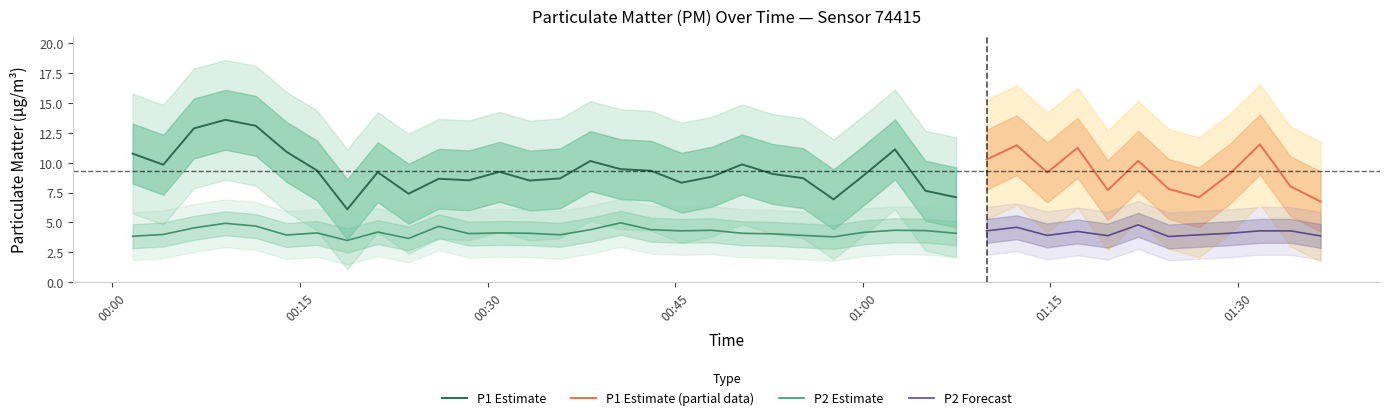

Reading right to left, extract all data points from this chart.

P1: 39=6.8	38=8.0	37=11.5	36=9.1	35=7.1	34=7.8	33=10.2	32=7.7	31=11.2	30=9.2	29=11.4	28=10.2	27=7.1	26=7.7	25=11.1	24=8.9	23=6.9	22=8.7	21=9.1	20=9.8	19=8.8	18=8.3	17=9.3	16=9.4	15=10.1	14=8.7	13=8.5	12=9.2	11=8.5	10=8.7	9=7.4	8=9.2	7=6.1	6=9.3	5=10.9	4=13.1	3=13.6	2=12.8	1=9.8	0=10.8
P2: 39=3.9	38=4.3	37=4.3	36=4.1	35=4.0	34=3.8	33=4.8	32=3.9	31=4.2	30=3.9	29=4.6	28=4.3	27=4.1	26=4.3	25=4.3	24=4.2	23=3.8	22=3.9	21=4.0	20=4.1	19=4.3	18=4.3	17=4.4	16=5.0	15=4.4	14=4.0	13=4.1	12=4.1	11=4.1	10=4.7	9=3.7	8=4.2	7=3.5	6=4.1	5=4.0	4=4.7	3=4.9	2=4.5	1=4.0	0=3.9